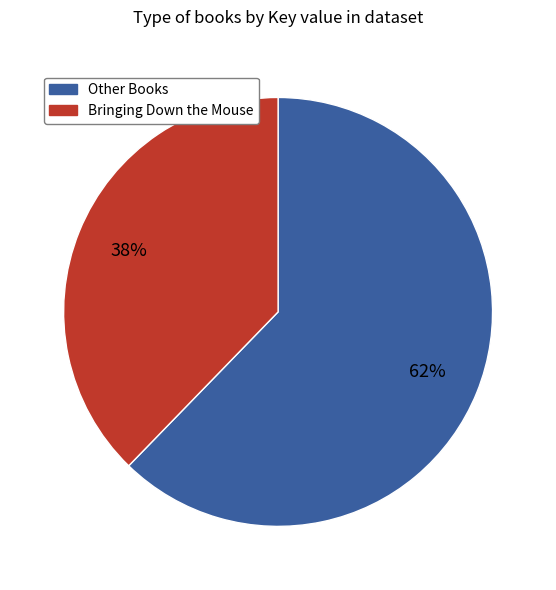

How many slices are in this pie chart?

2